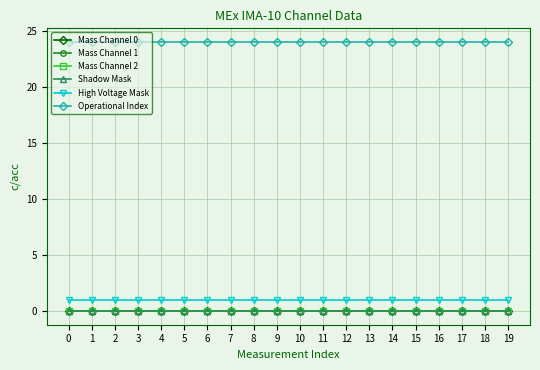

Is this an area chart (filled region under the line)?

No